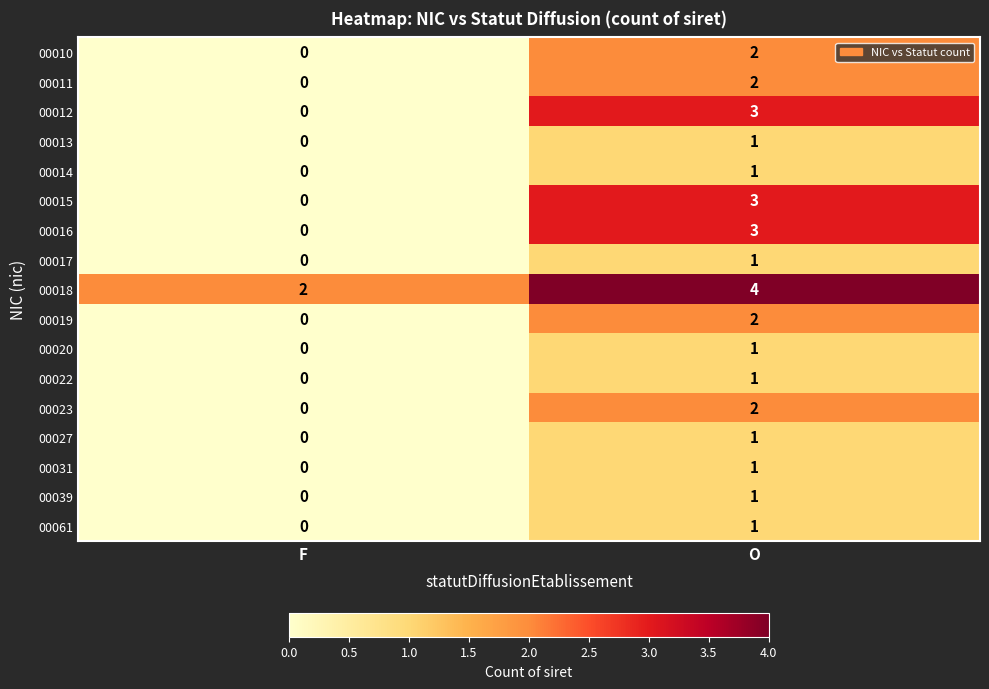

How many series are shown in this chart?

17